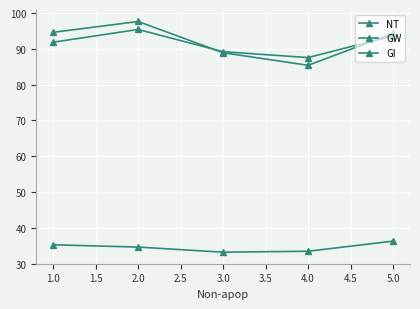

How many data points in GW are less than 94?

2